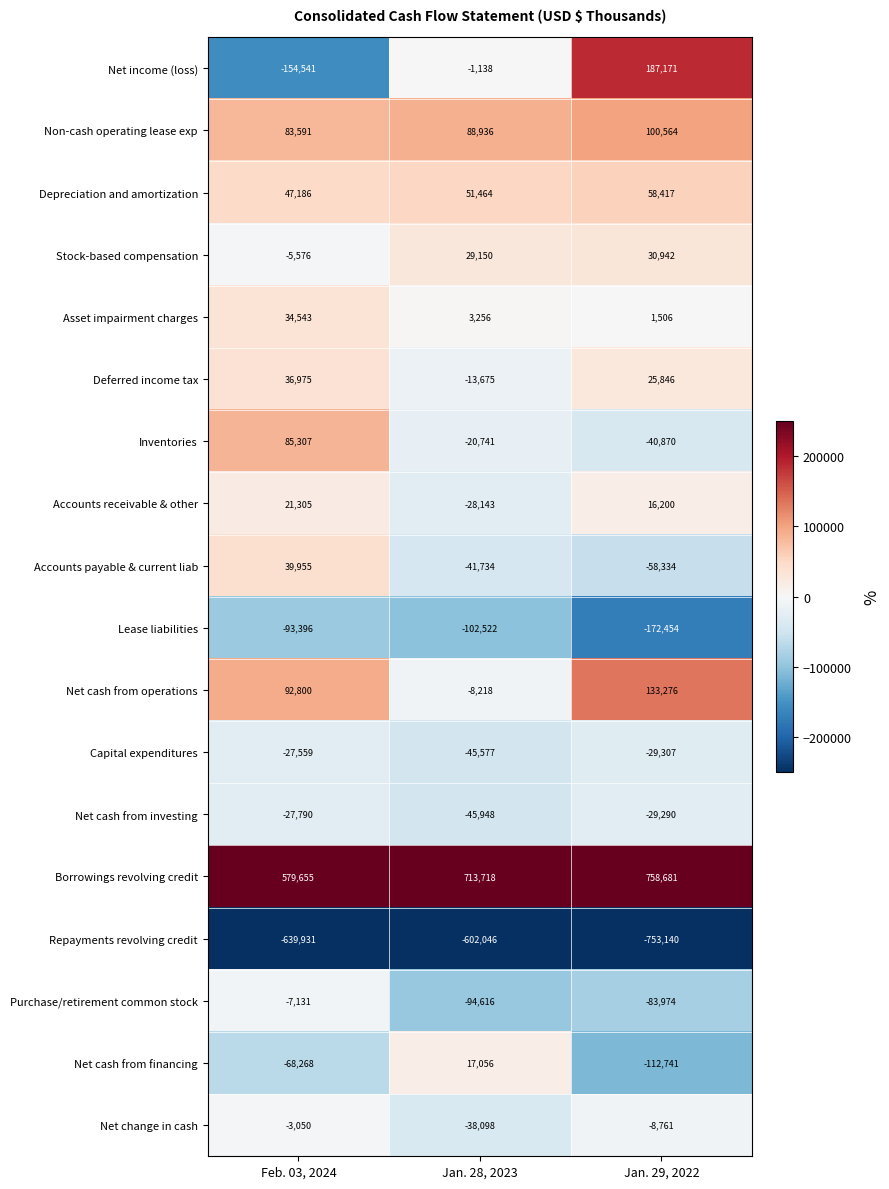

Is it true that Net change in cash equals -13897 at Jan. 29, 2022?

False